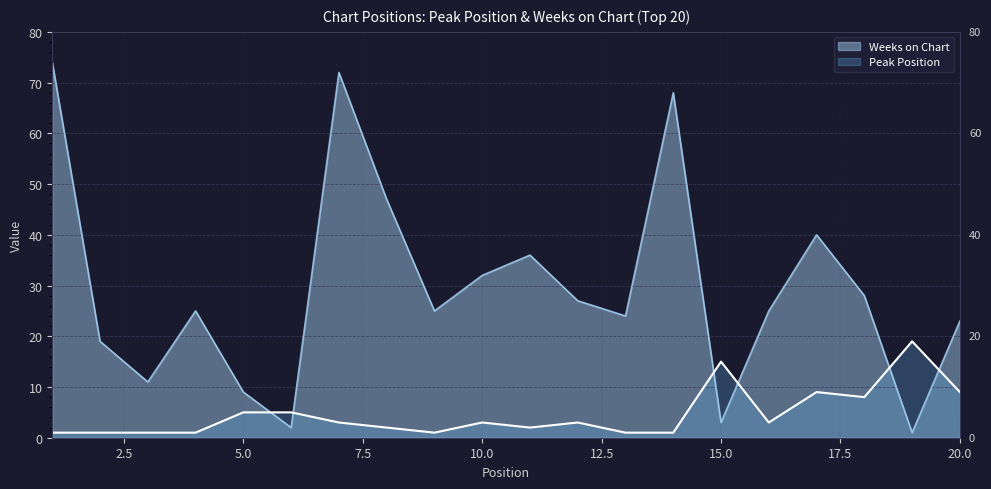

Where do Peak Position and Weeks on Chart first cross each other?

5 and 6